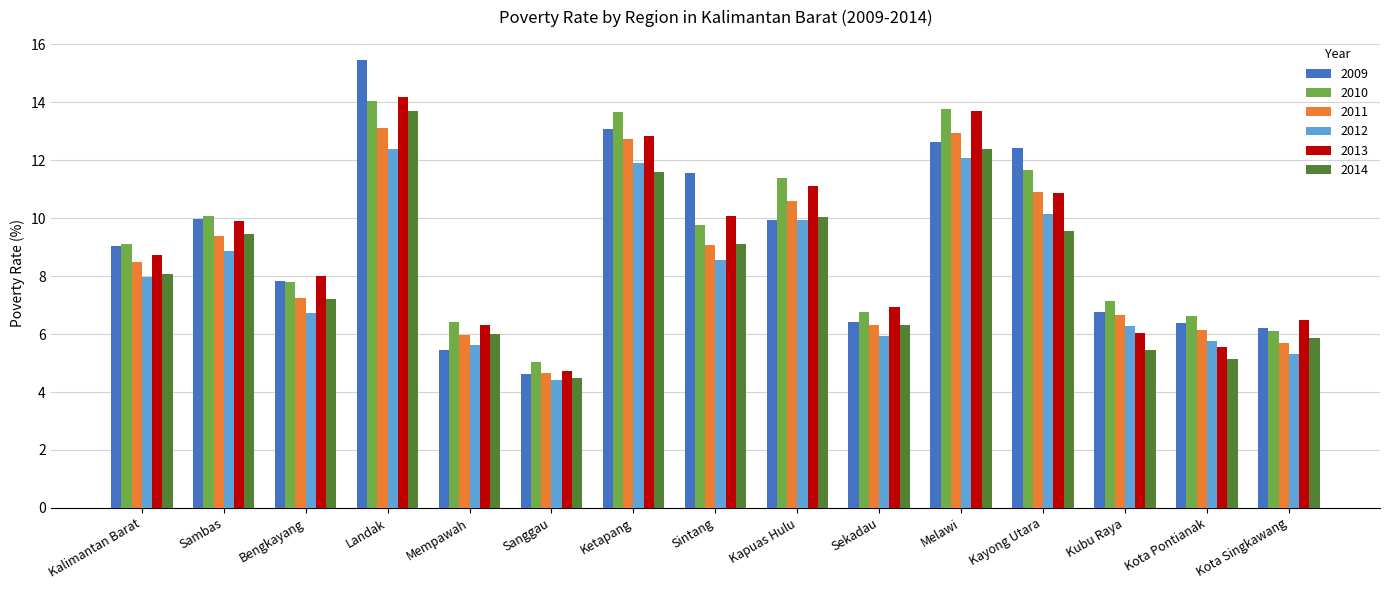

How many data points in 2009 are less than 9?

7